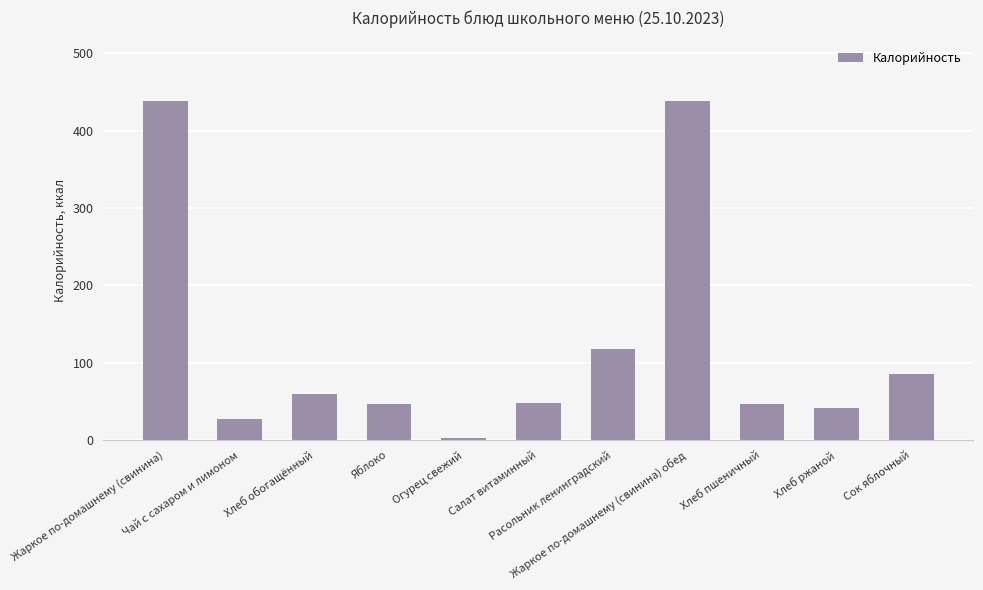

Does the chart contain stacked bars?

No